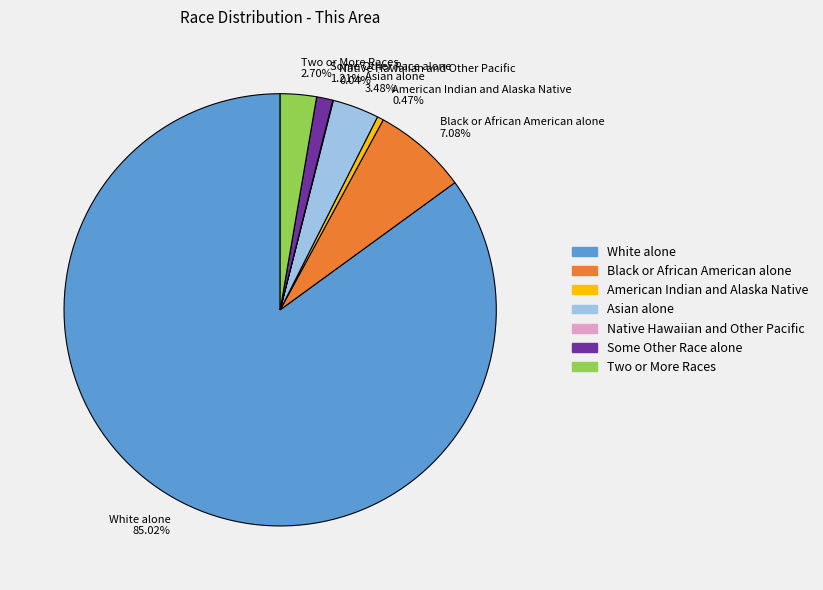

What is the ratio of the value at Black or African American alone 7.08% to the value at Two or More Races 2.70%?

2.6